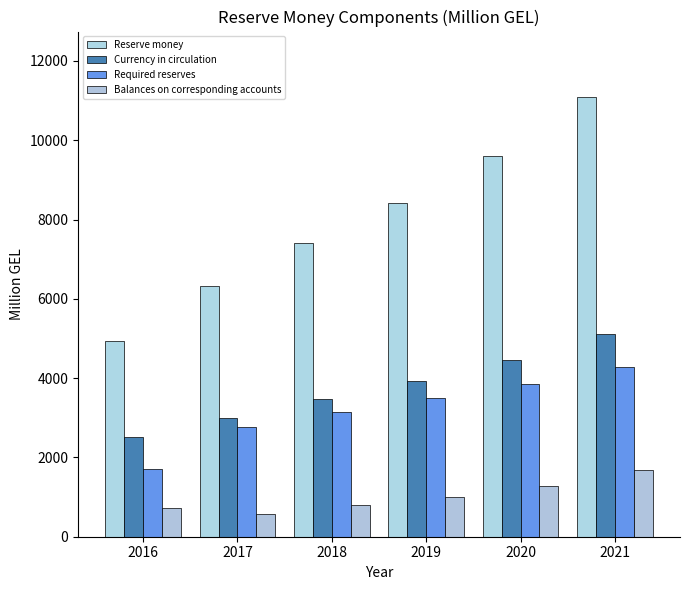

Is the value of Required reserves at 2018 greater than the value of Balances on corresponding accounts at 2020?

Yes